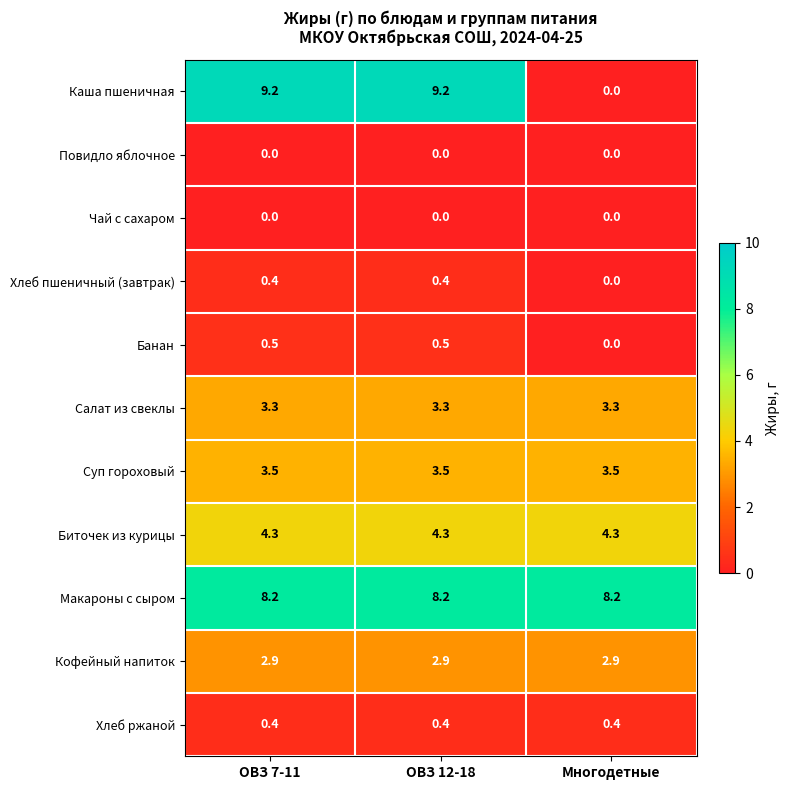

Which series has the widest spread of values?

Каша пшеничная